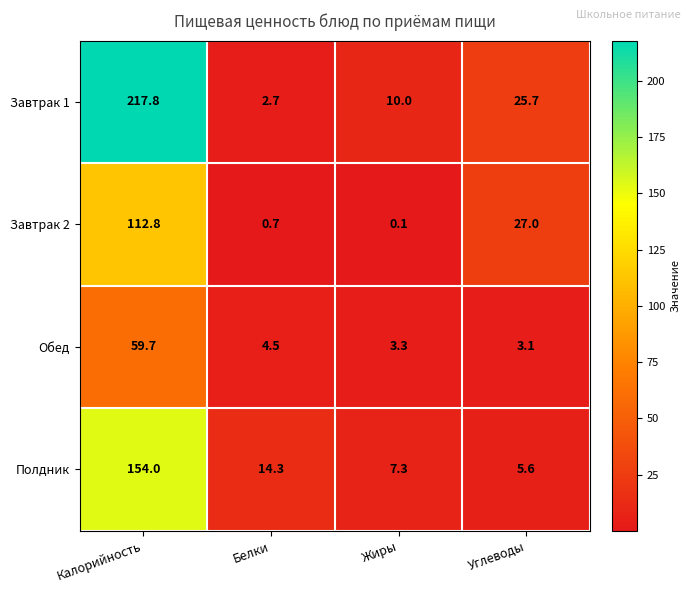

Which series has the largest total across all categories?

Завтрак 1